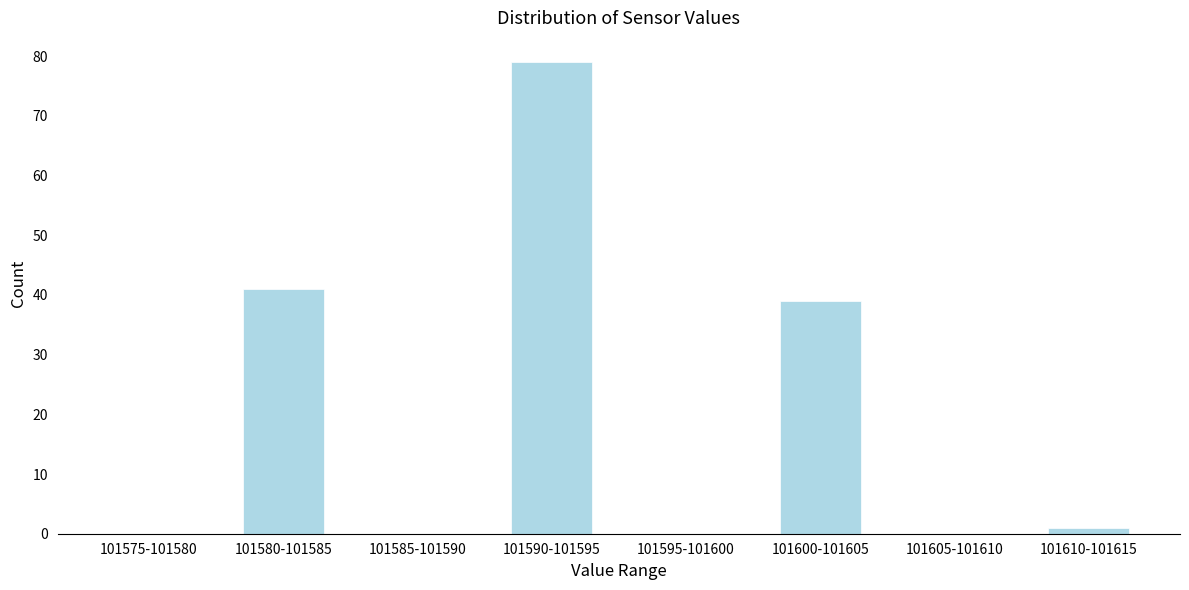

Reading left to right, extract all data points from this chart.

101575-101580=0	101580-101585=41	101585-101590=0	101590-101595=79	101595-101600=0	101600-101605=39	101605-101610=0	101610-101615=1